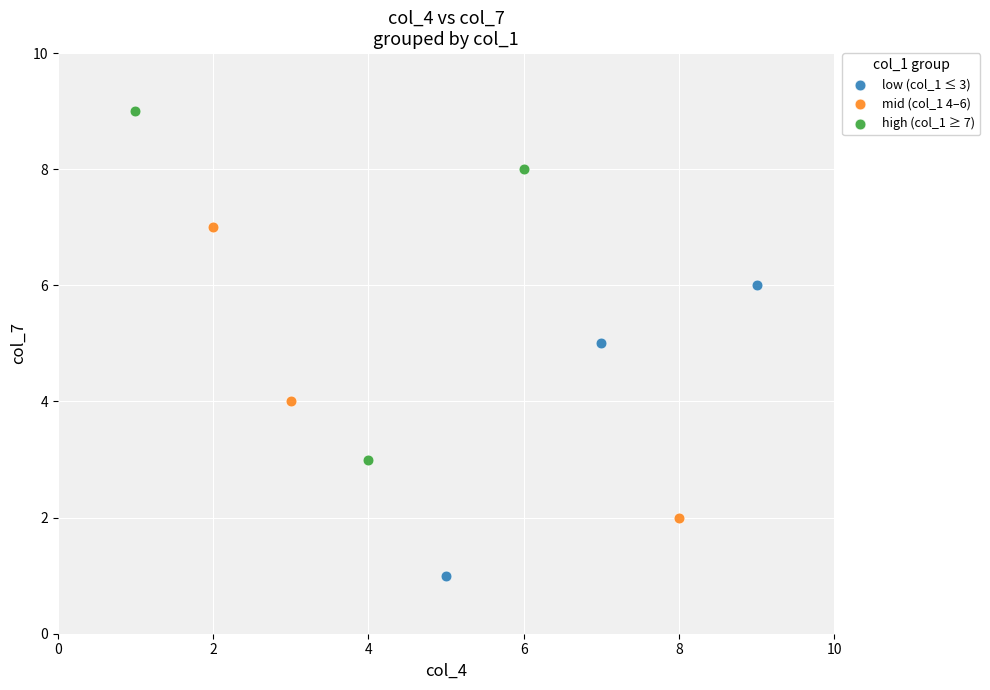

Which series has the largest Y range (max minus min)?

high (col_1 ≥ 7)